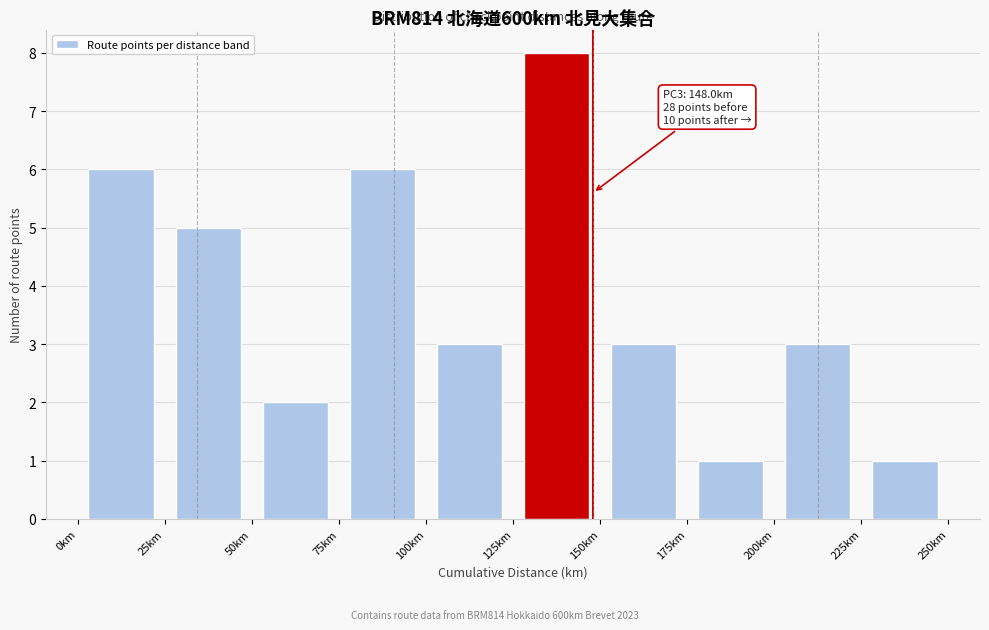

Which range on the x-axis has the tallest bar?

125 to 150